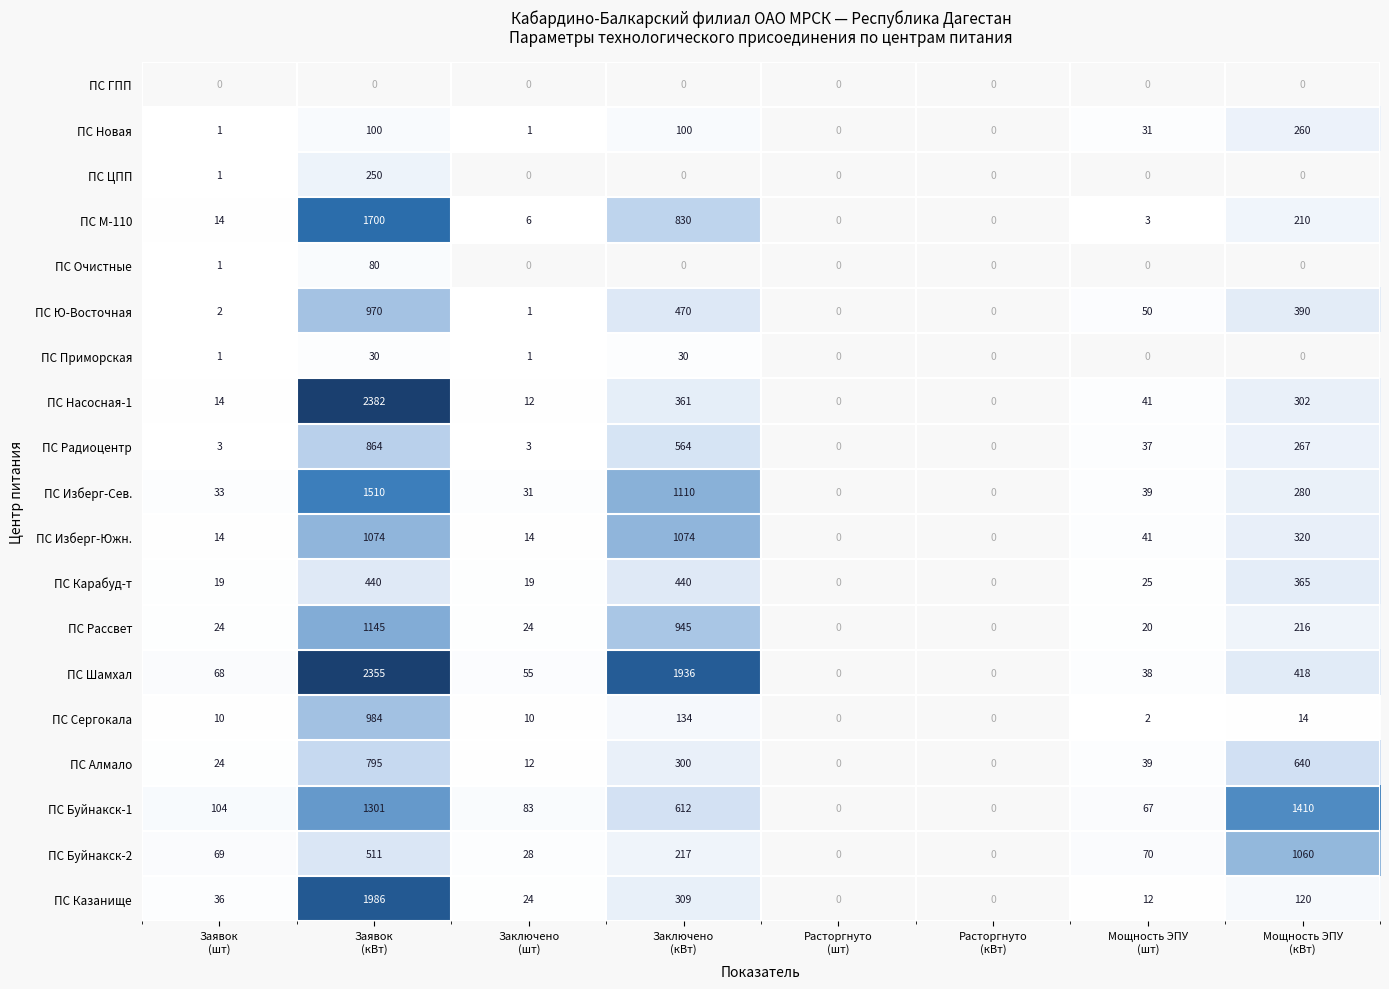

At which label is ПС Новая closest to 130?

Заявок (кВт)